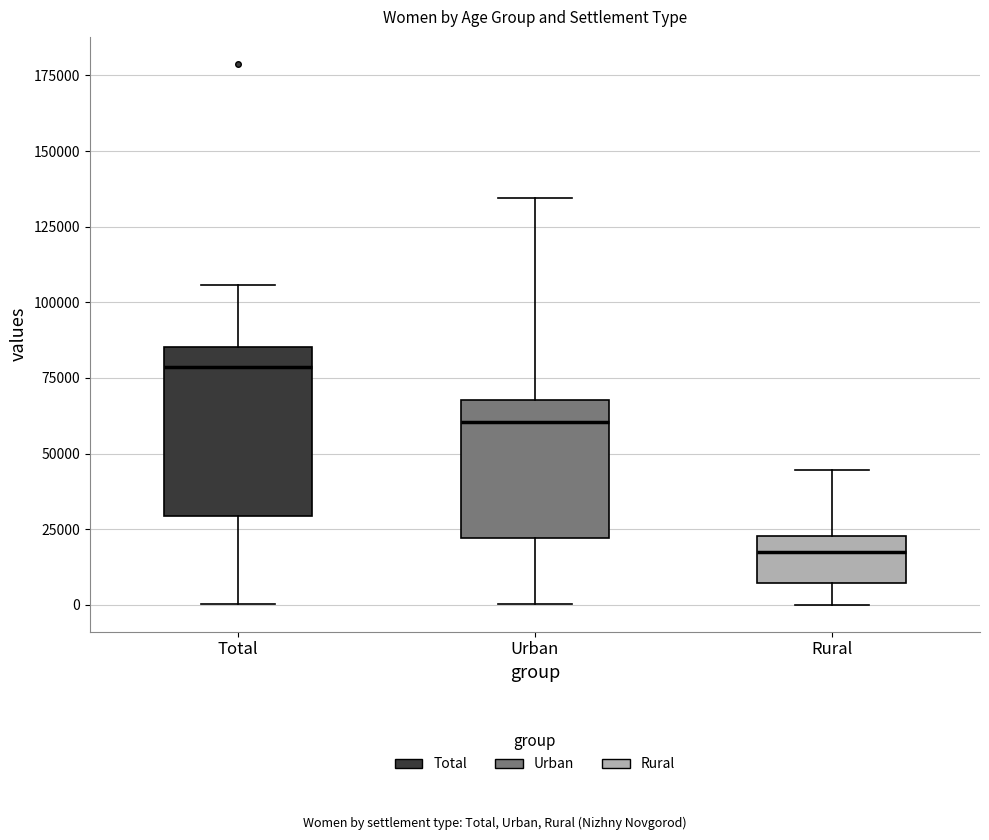

Where does the upper whisker of the box for Urban end on the y-axis? The values are not printed on the chart, so give them approximately, as read against the axis.

135000